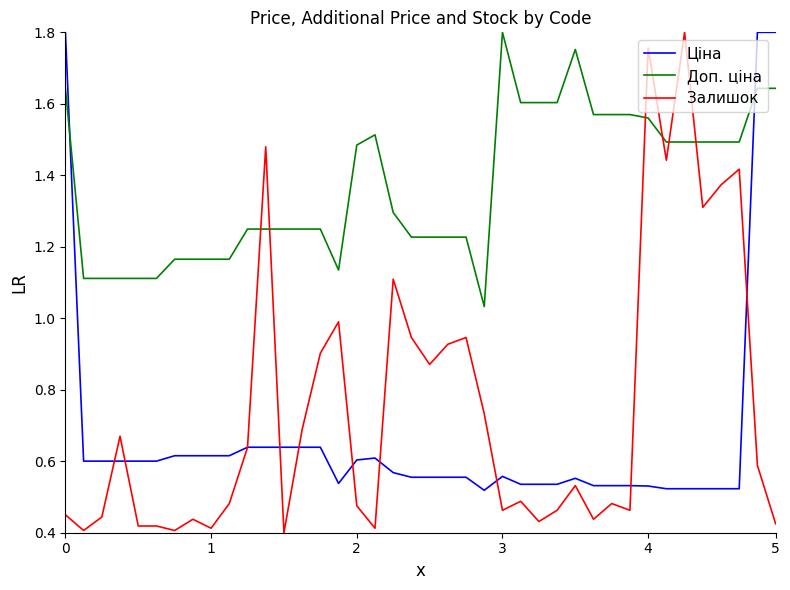

Which series ends up on top after the final intersection of Доп. ціна and Ціна?

Ціна